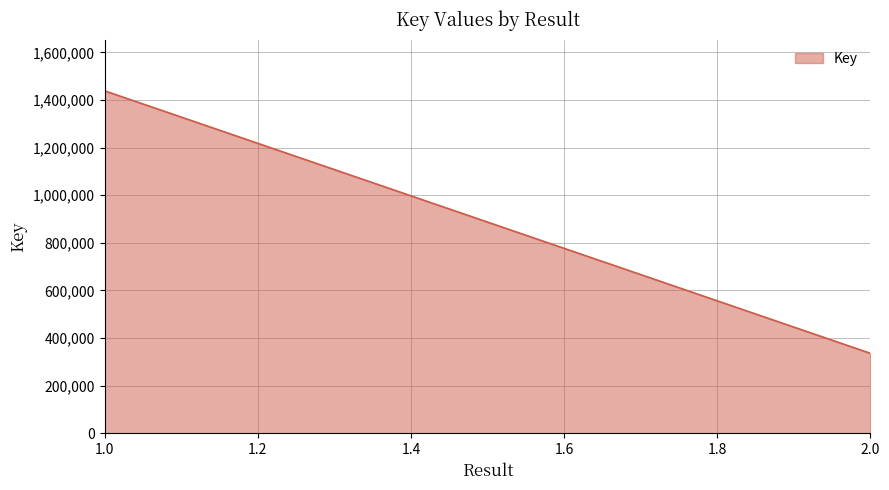

What is the smallest value displayed?

335869.0